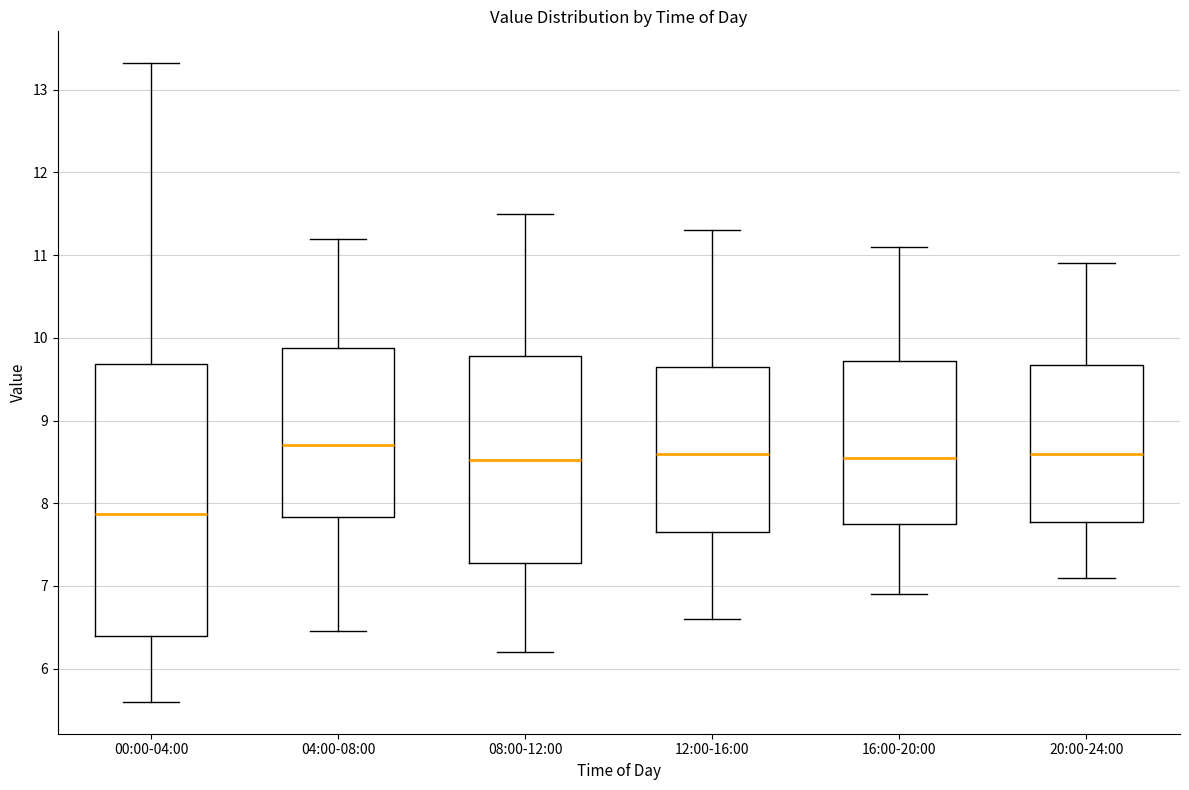

Comparing the boxes themselves (not the whiskers), which one is the tallest?

00:00-04:00